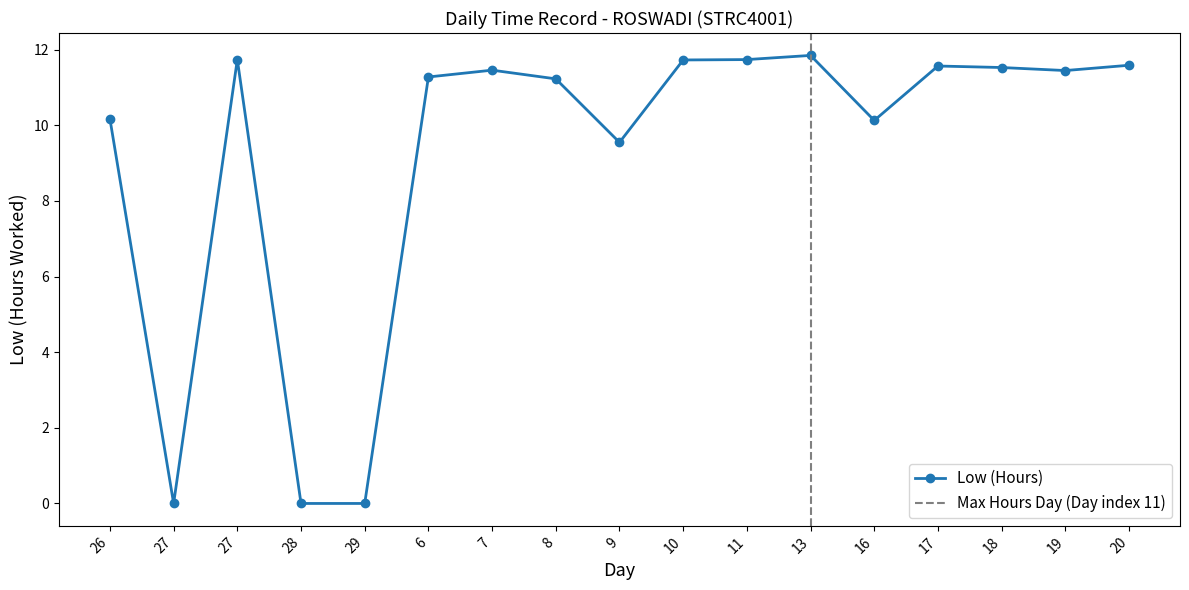

Reading left to right, list all the values displayed in this chart.

26=10.2	27=0.0	27=11.7	28=0.0	29=0.0	6=11.3	7=11.5	8=11.2	9=9.6	10=11.7	11=11.7	13=11.8	16=10.1	17=11.6	18=11.5	19=11.4	20=11.6